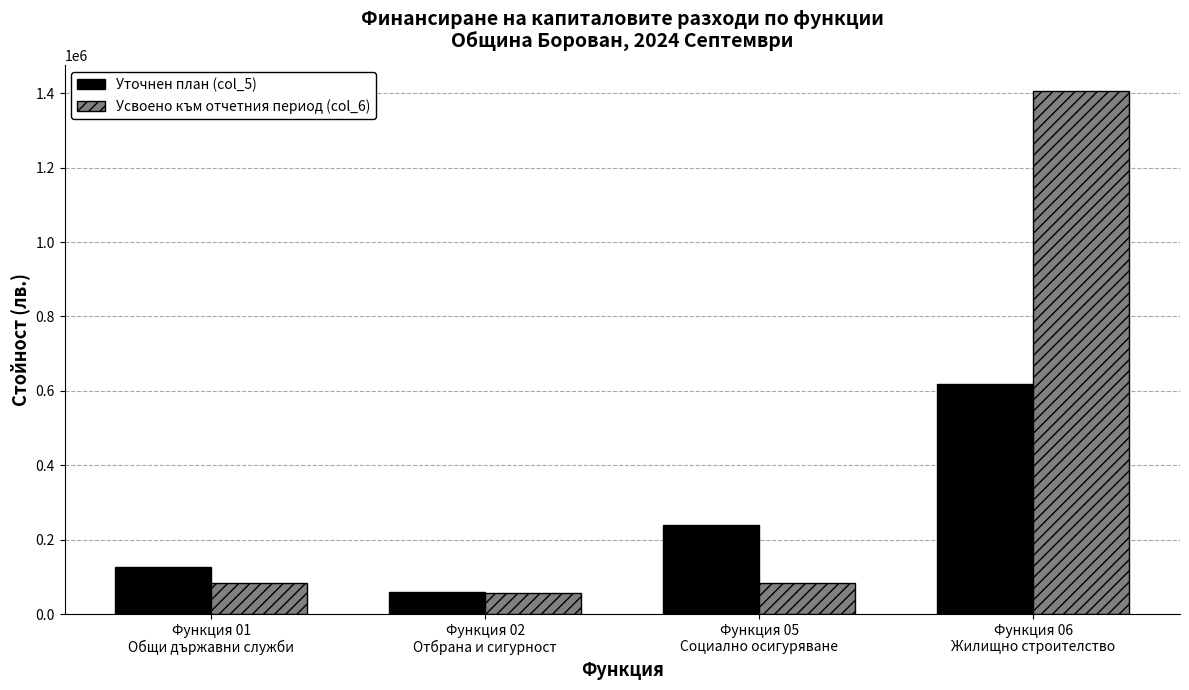

List the series in order of their peak value, highest first.

Усвоено към отчетния период (col_6), Уточнен план (col_5)